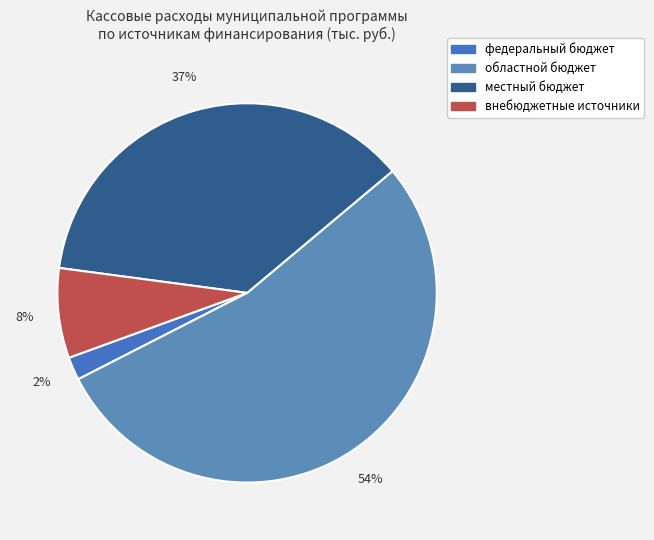

Which slice is the smallest?

федеральный бюджет